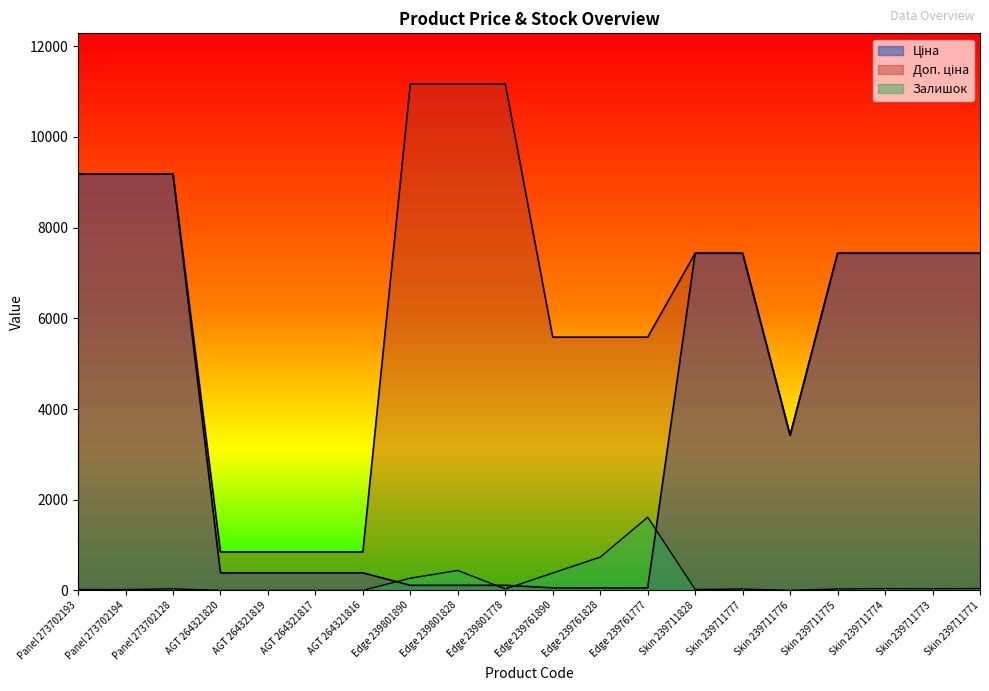

The Ціна series shows 4336.0 at Skin 239711774. True or false?

False